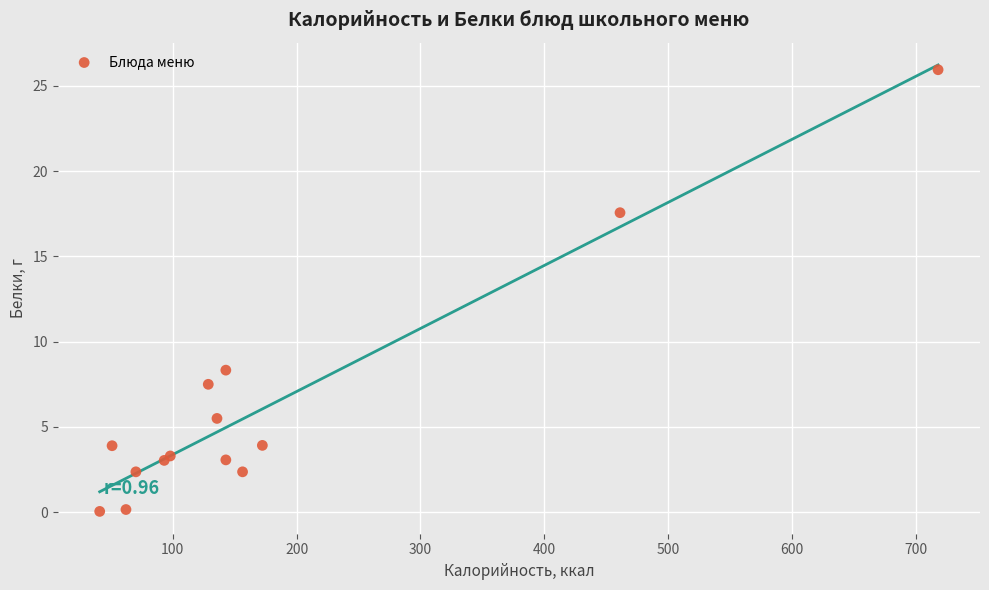

What Y value in the scatter plot is closest to 12?

8.3